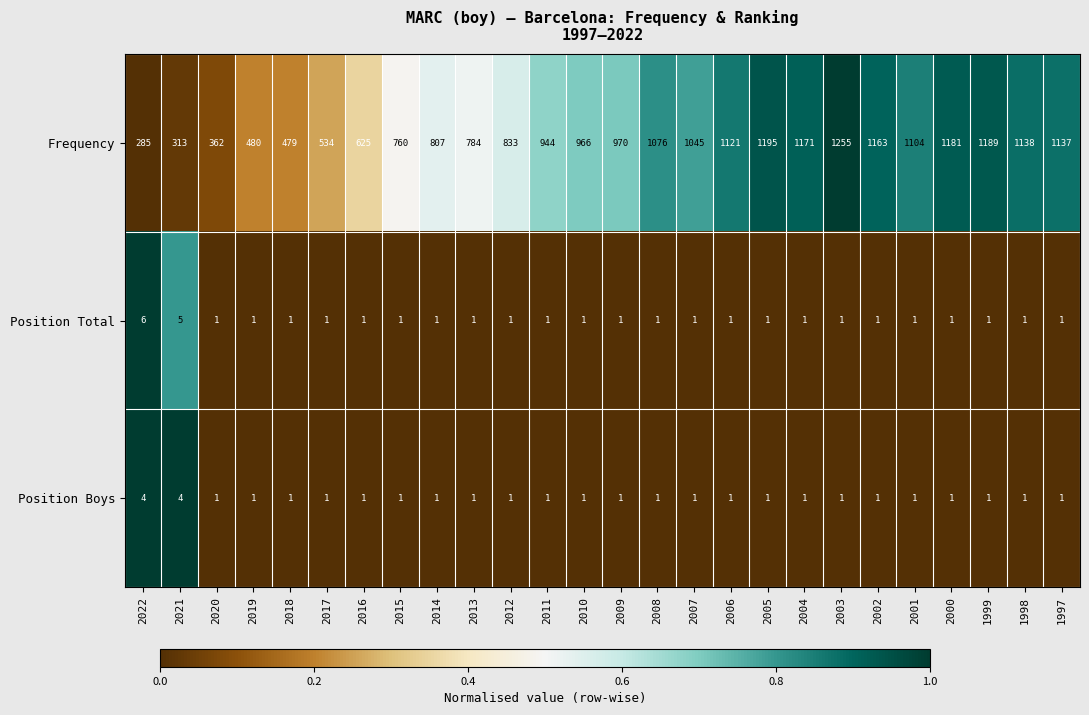

How many Position Boys values are between 1 and 2?

24